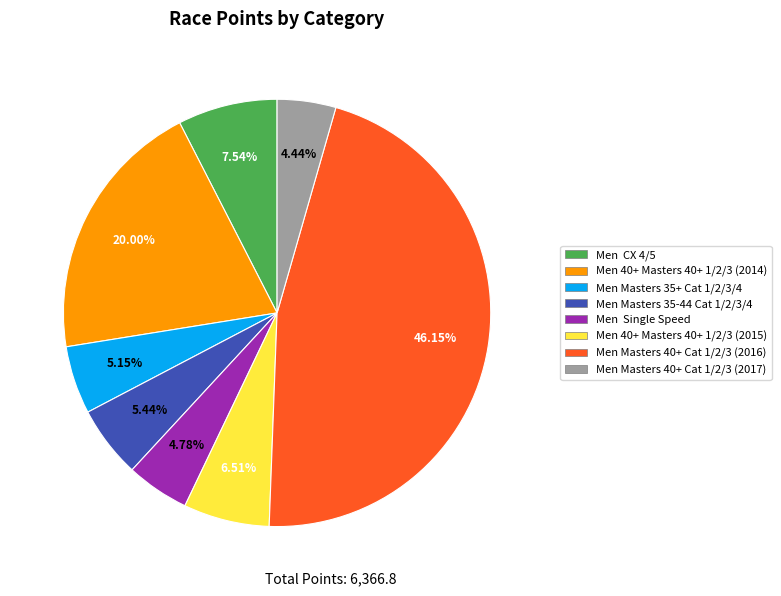

Is the sum of Men CX 4/5 and Men Masters 40+ Cat 1/2/3 (2016) greater than half?

Yes